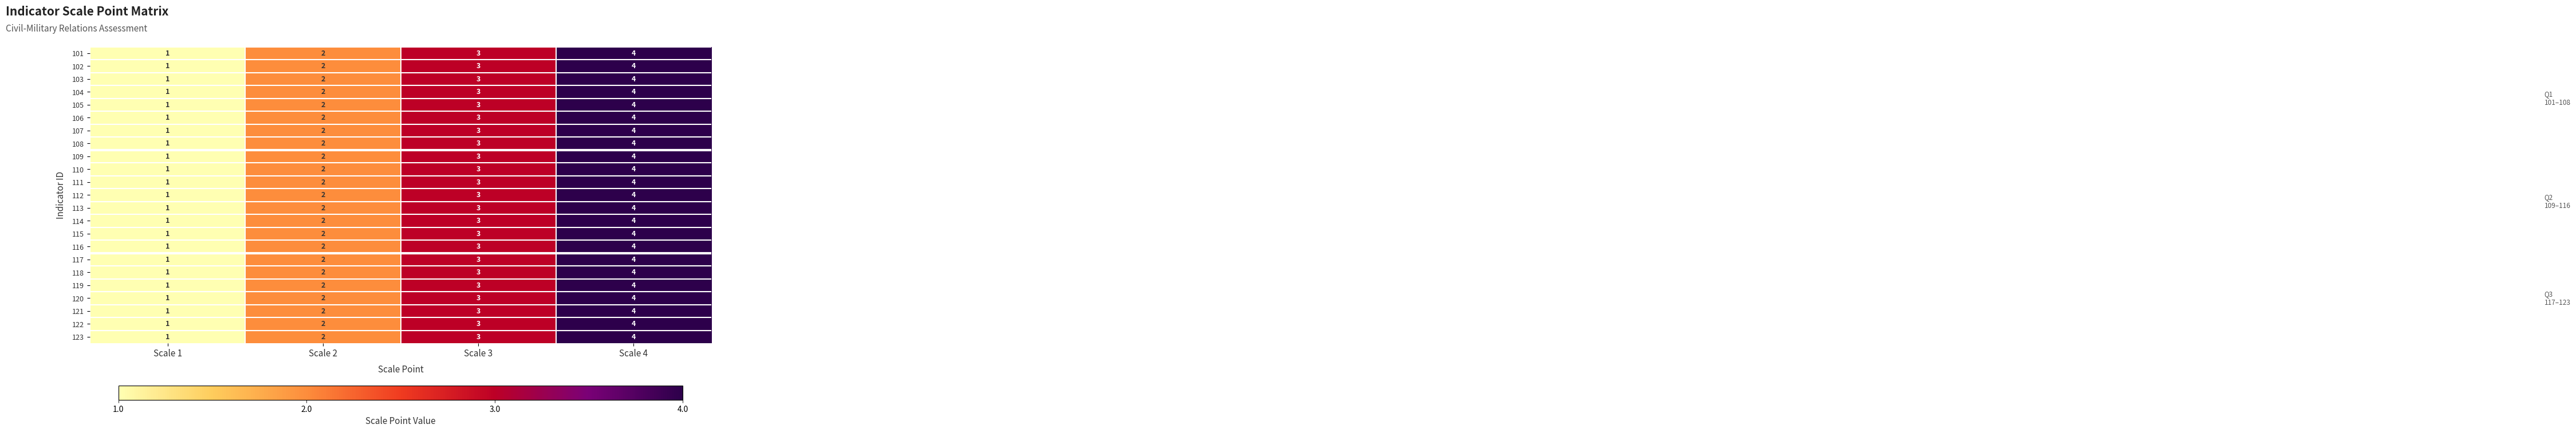

What is the minimum value shown in the chart?

1